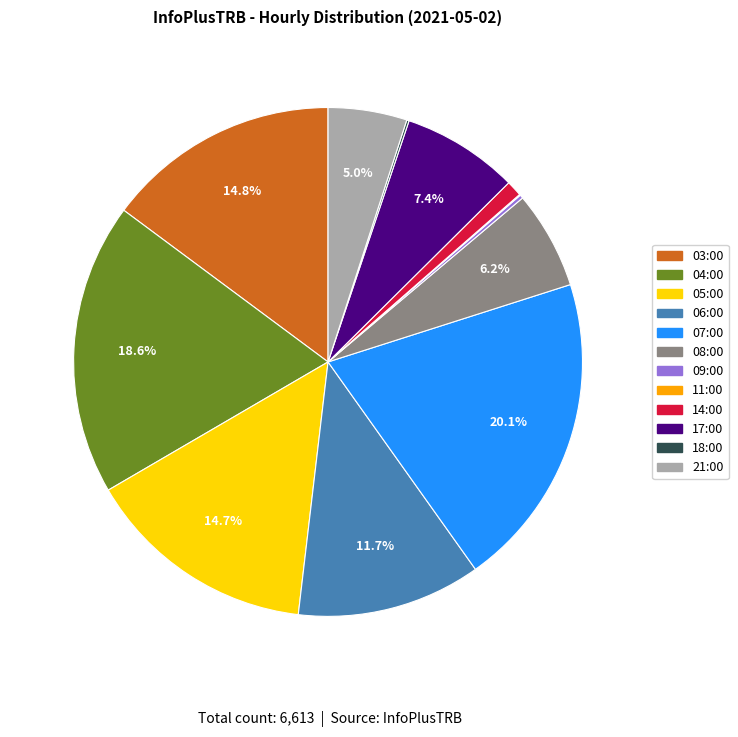

Which category has the biggest portion of the pie?

07:00